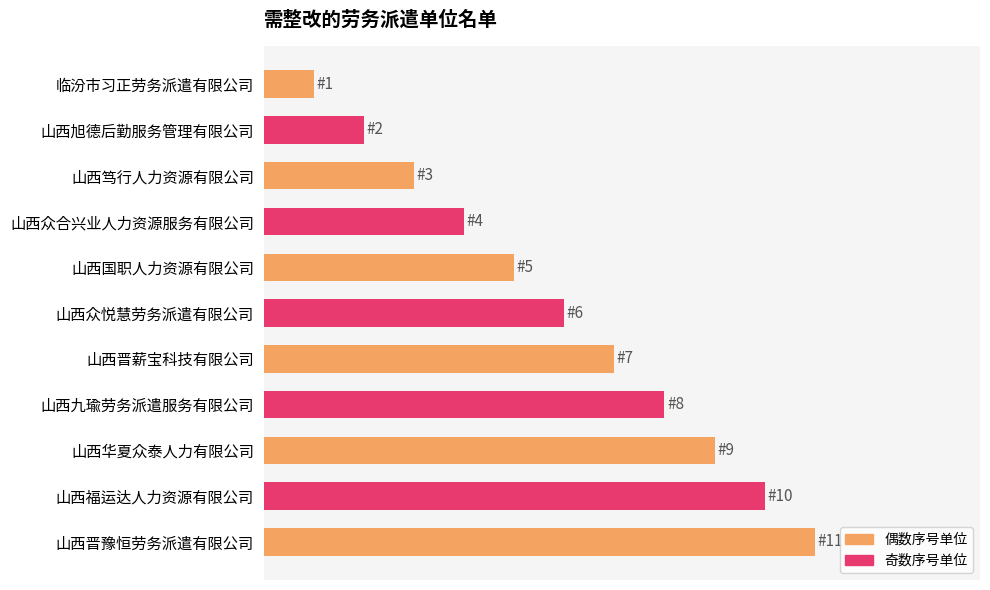

What is the greatest value displayed?

11